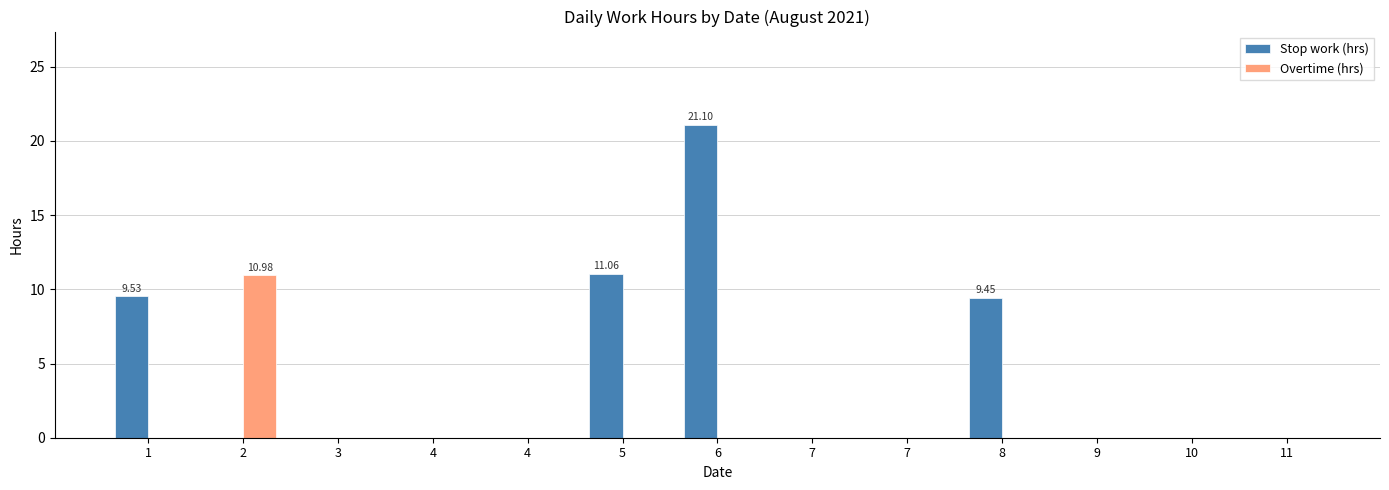

List the series in order of their overall mean, lowest first.

Overtime (hrs), Stop work (hrs)